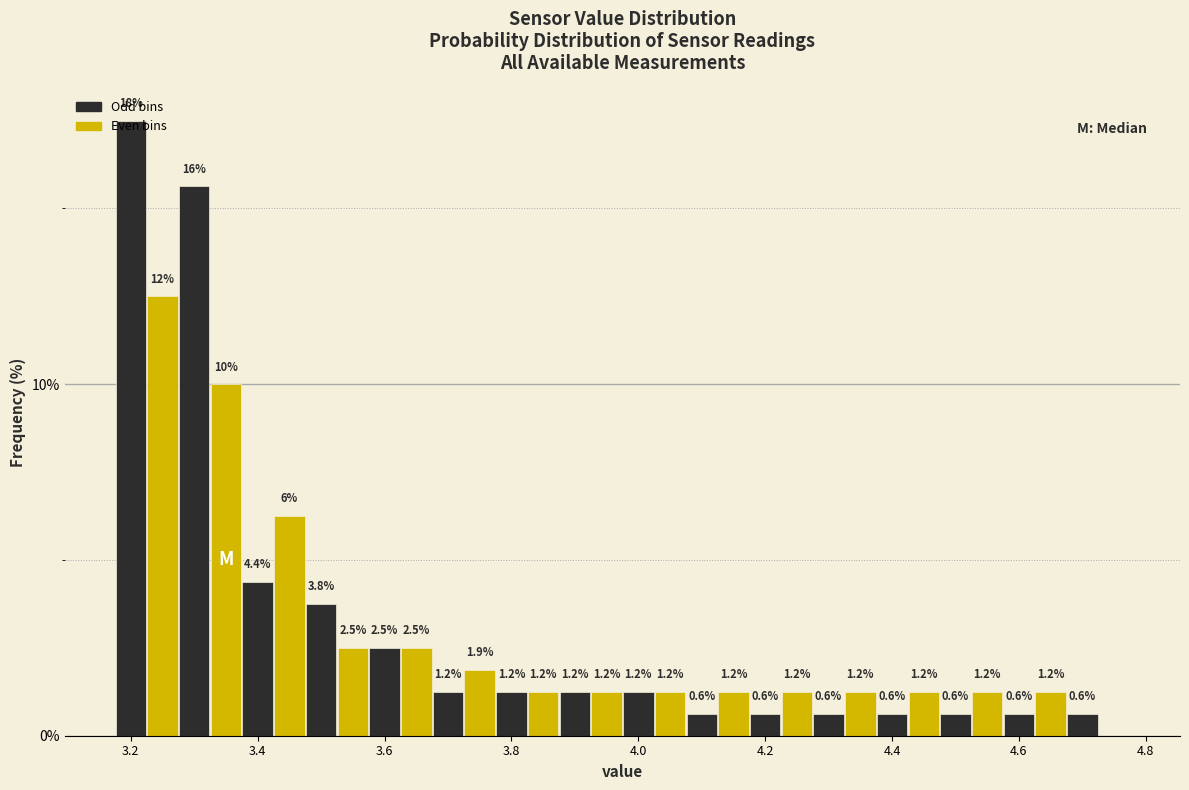

Read against the x-axis, roughly where is the centre of the tallest bar?

3.20